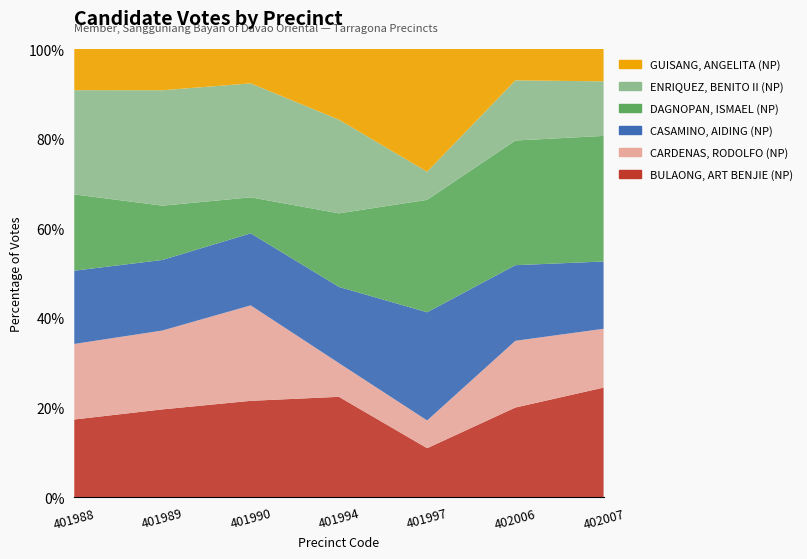

Reading left to right, what are all the values shown in this chart?

BULAONG, ART BENJIE (NP): 206	243	292	310	138	203	207
CARDENAS, RODOLFO (NP): 200	218	289	104	78	151	111
CASAMINO, AIDING (NP): 194	195	218	235	304	171	127
DAGNOPAN, ISMAEL (NP): 202	150	109	227	316	282	237
ENRIQUEZ, BENITO II (NP): 276	319	345	289	79	136	103
GUISANG, ANGELITA (NP): 109	114	104	218	345	71	61